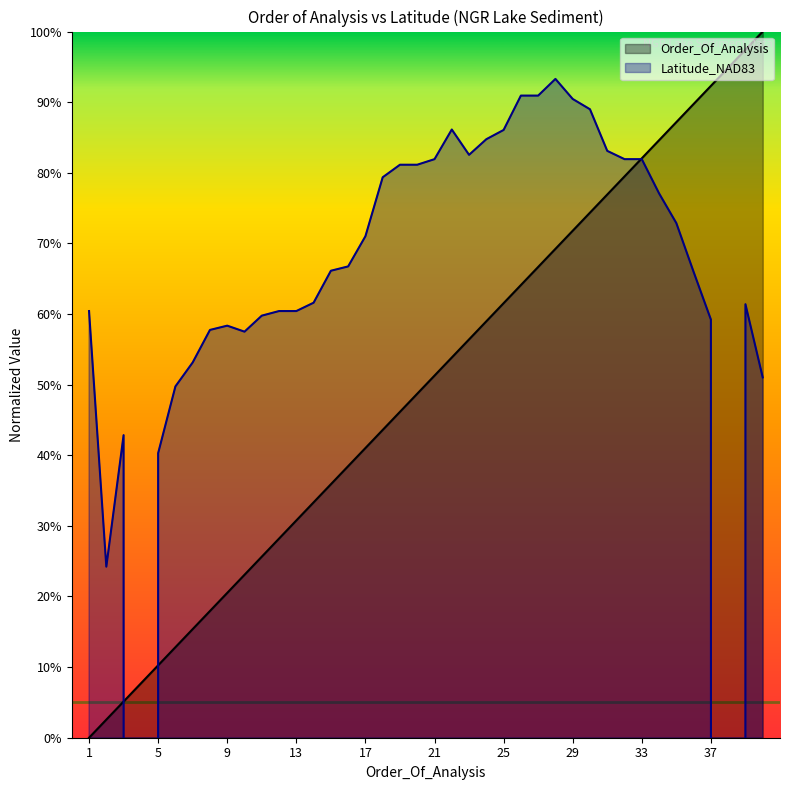

The value of Order_Of_Analysis at 37 is 150.9. True or false?

False